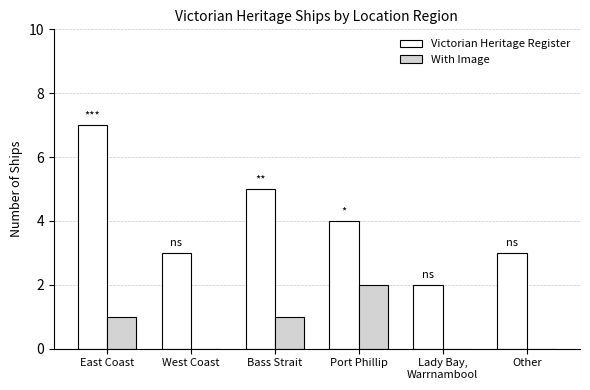

Between West Coast and Port Phillip, which series saw the biggest shift?

With Image